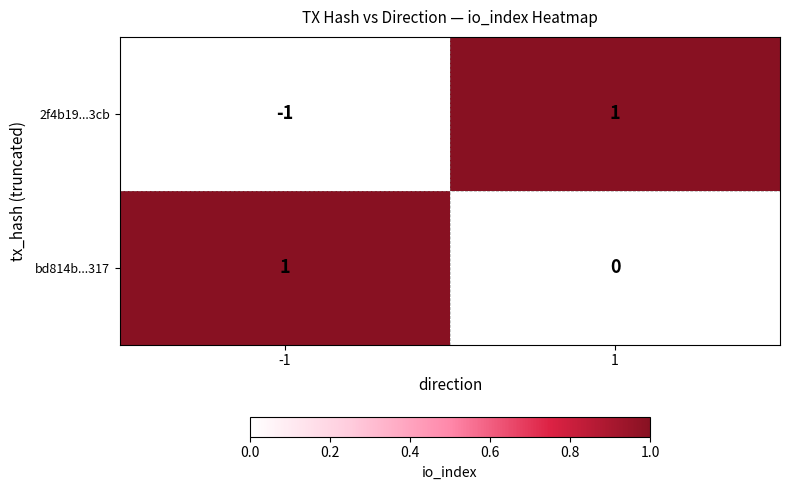

Which series has the widest spread of values?

2f4b19...3cb